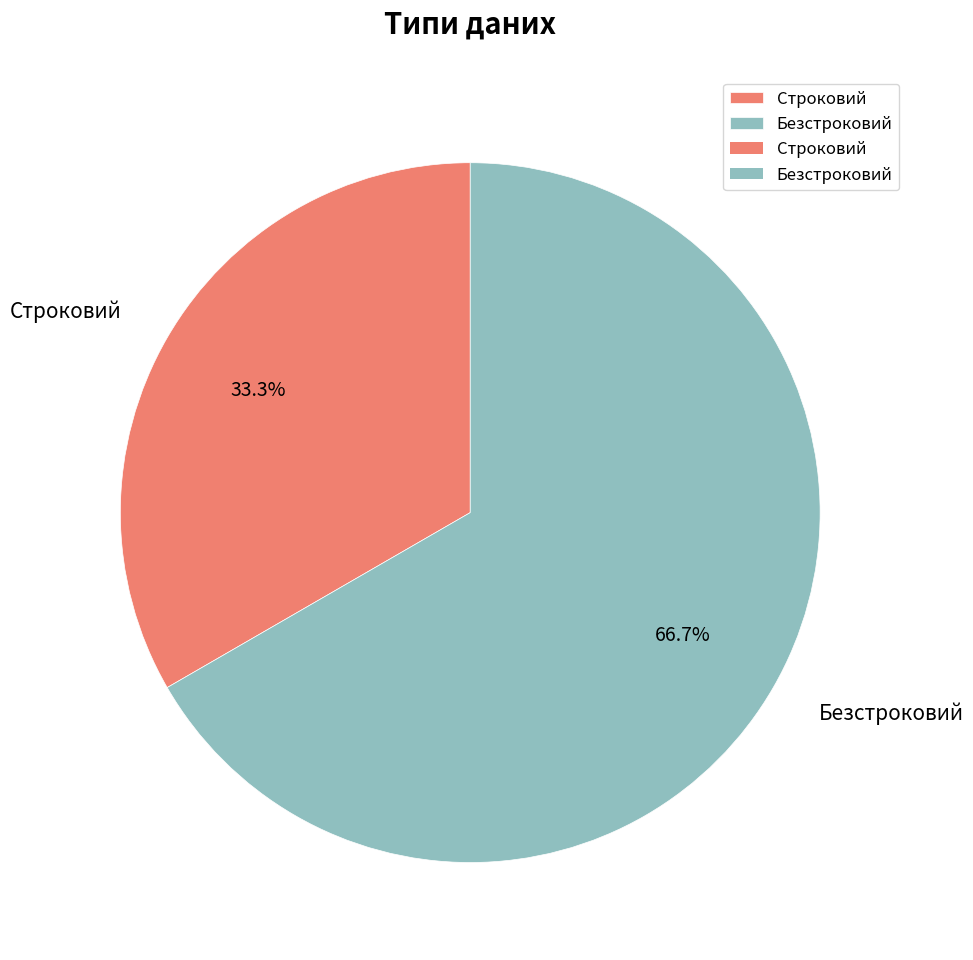

To the nearest percent, what is the combined percentage of Строковий and Безстроковий?

100%